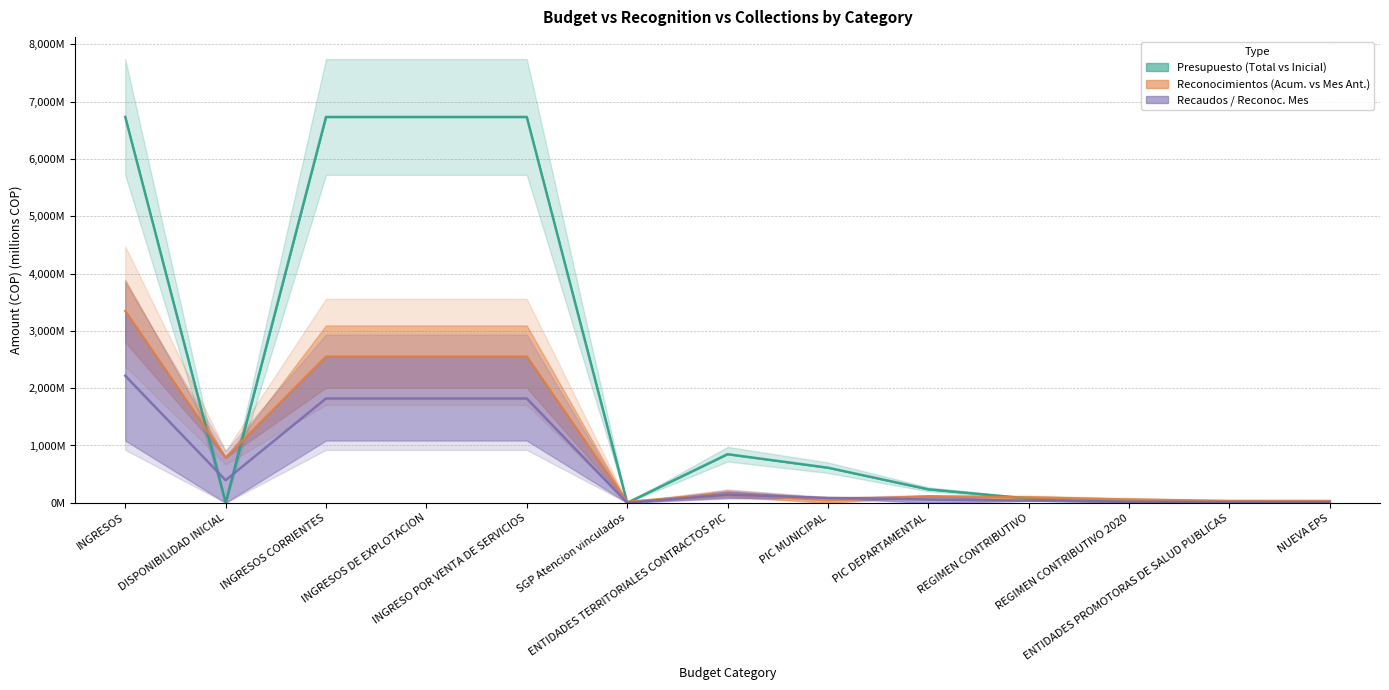

Which series changed the most between REGIMEN CONTRIBUTIVO and ENTIDADES PROMOTORAS DE SALUD PUBLICAS?

Reconoc. Acumulados